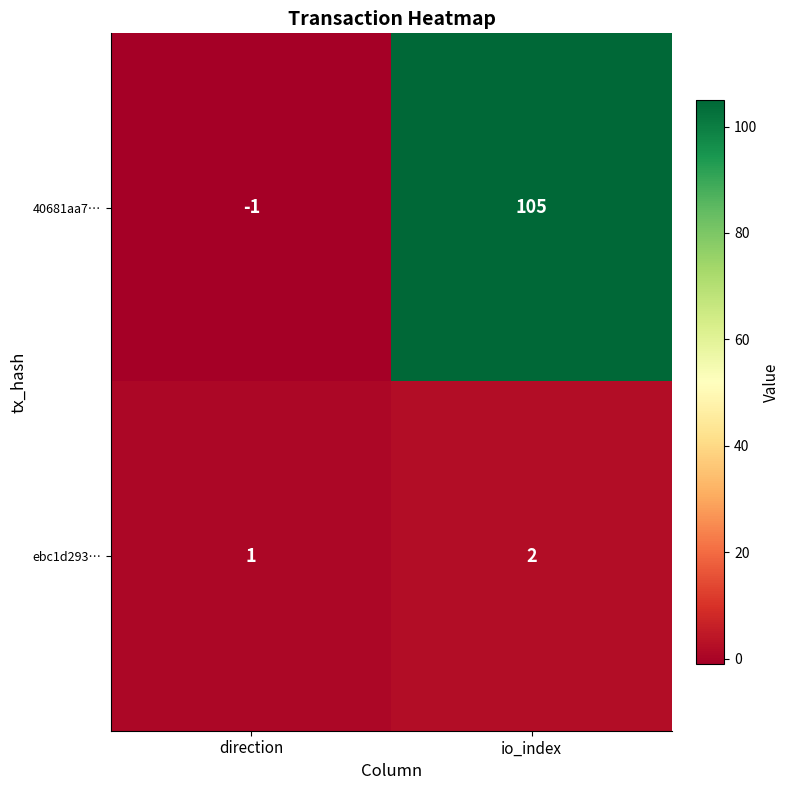

At which category does the chart reach its minimum across all series?

direction